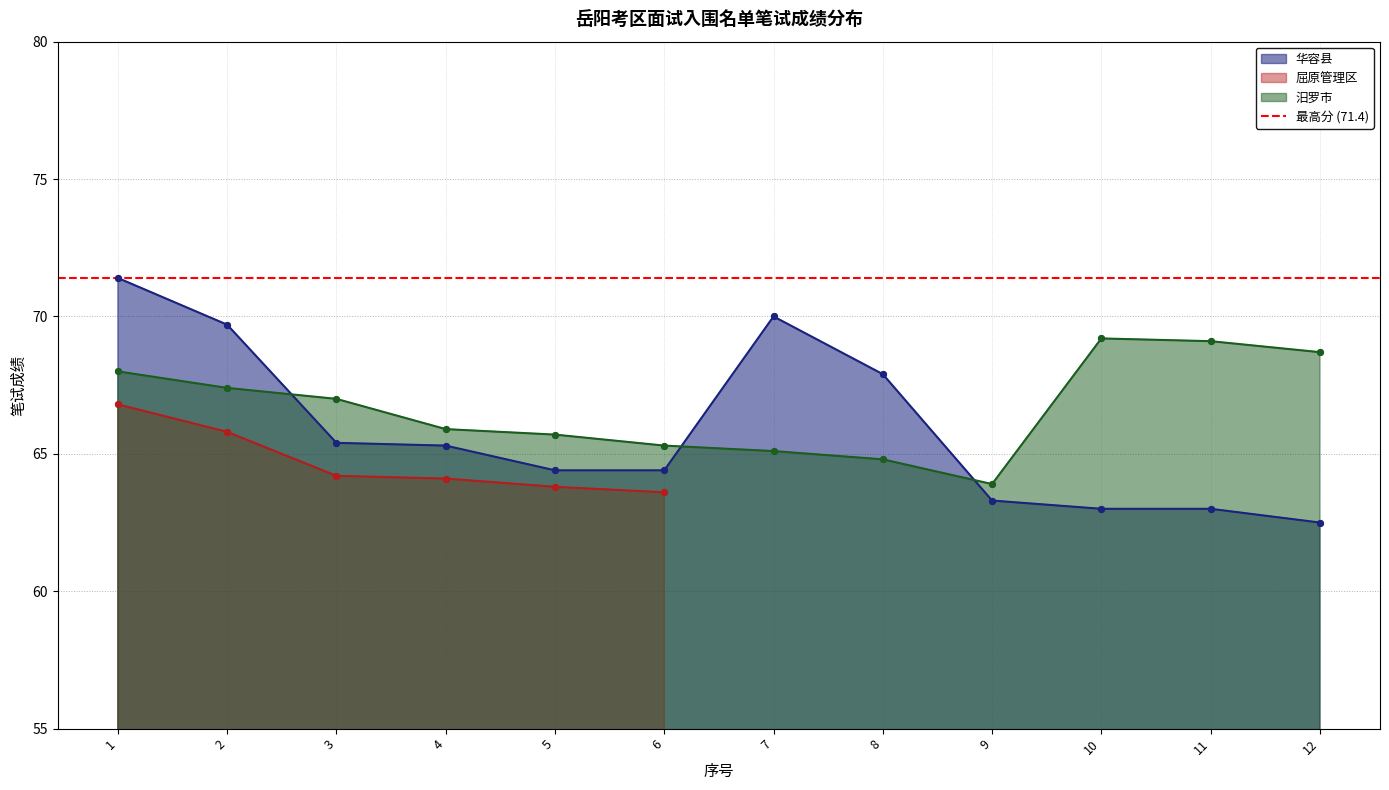

Which series has the widest spread of Y values?

华容县